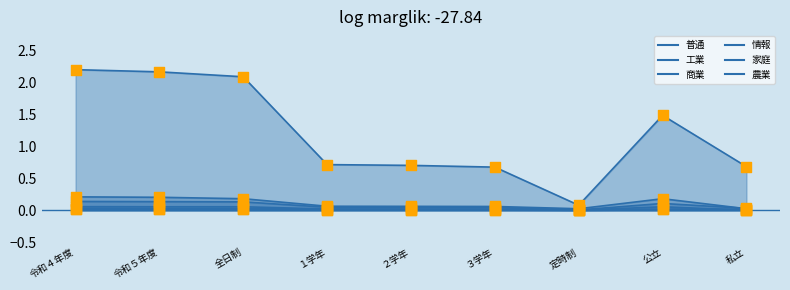

What is the total value across all series at 私立?

0.8